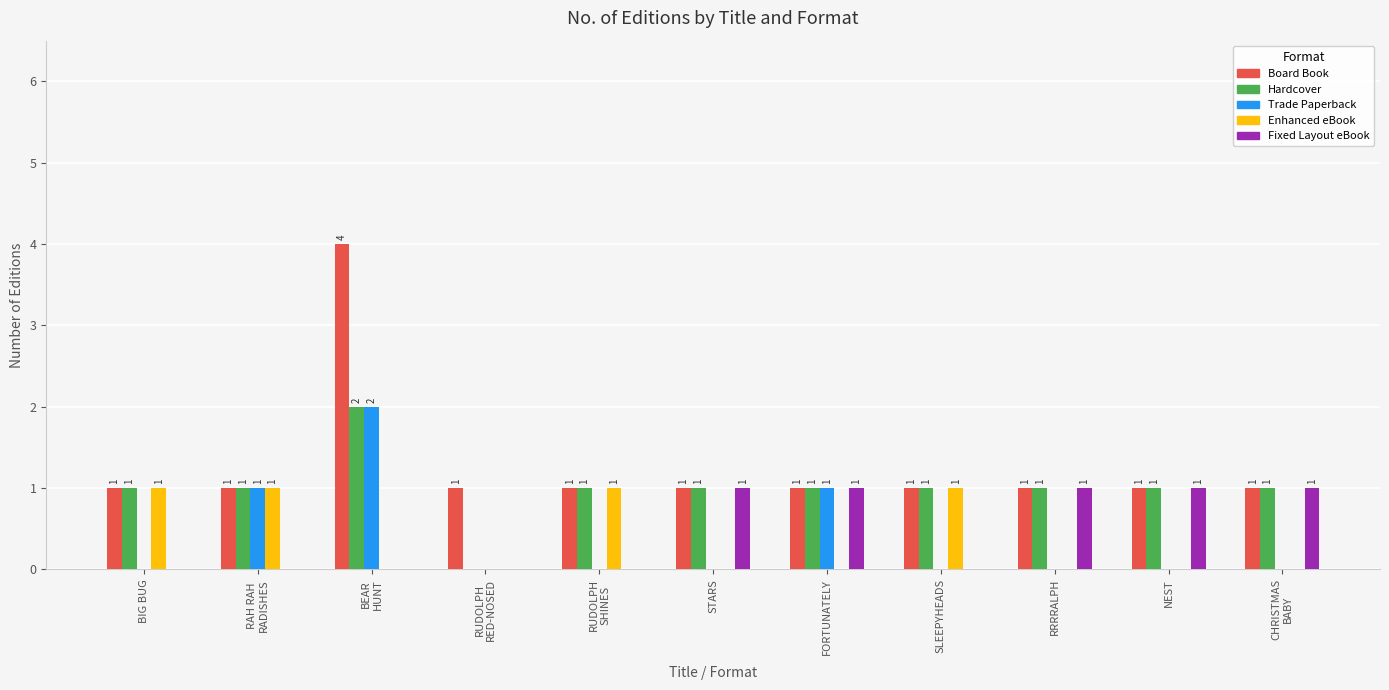

What is the total value across all series at NEST?

3